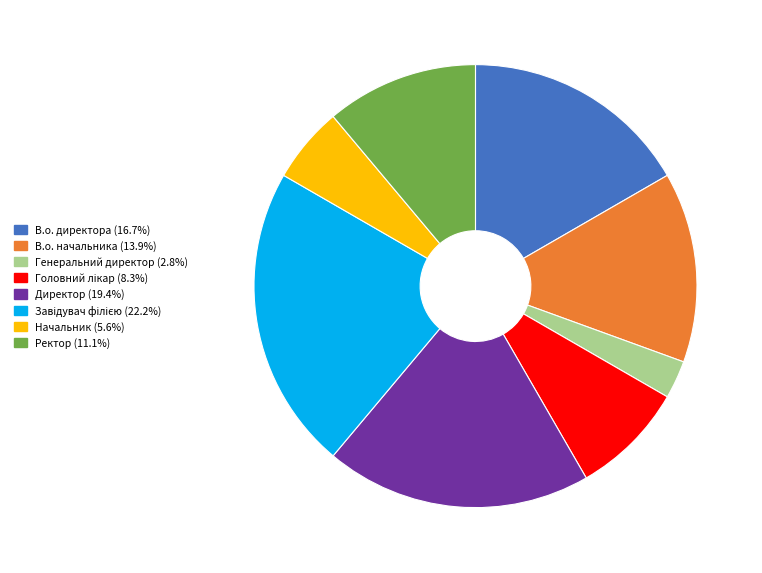

Which category has the smallest portion of the pie?

Генеральний директор